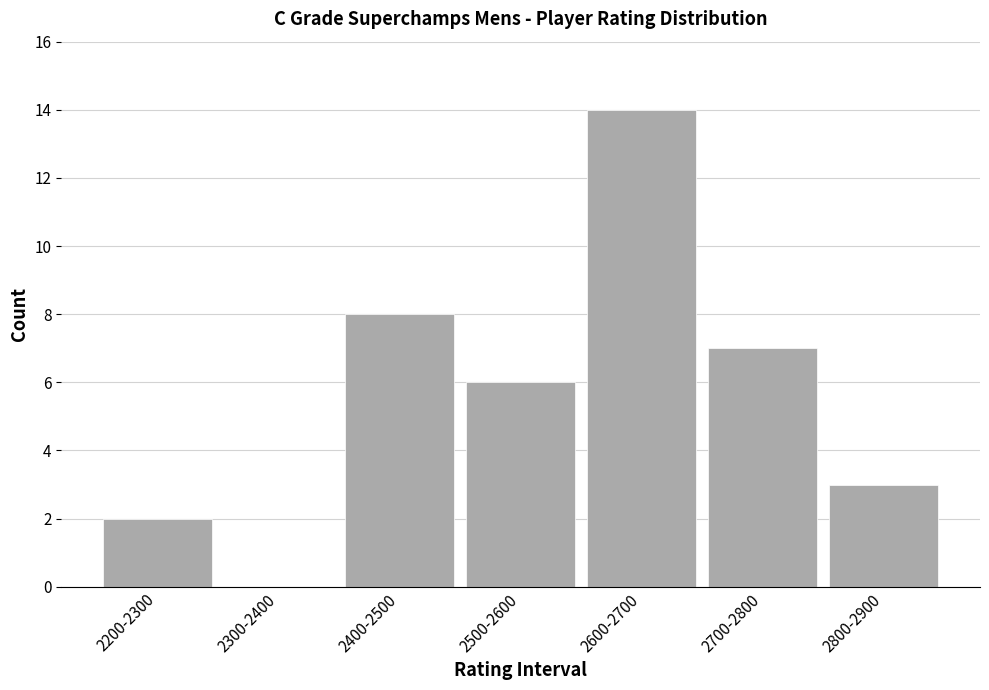

Reading right to left, extract all data points from this chart.

2800-2900=3	2700-2800=7	2600-2700=14	2500-2600=6	2400-2500=8	2300-2400=0	2200-2300=2